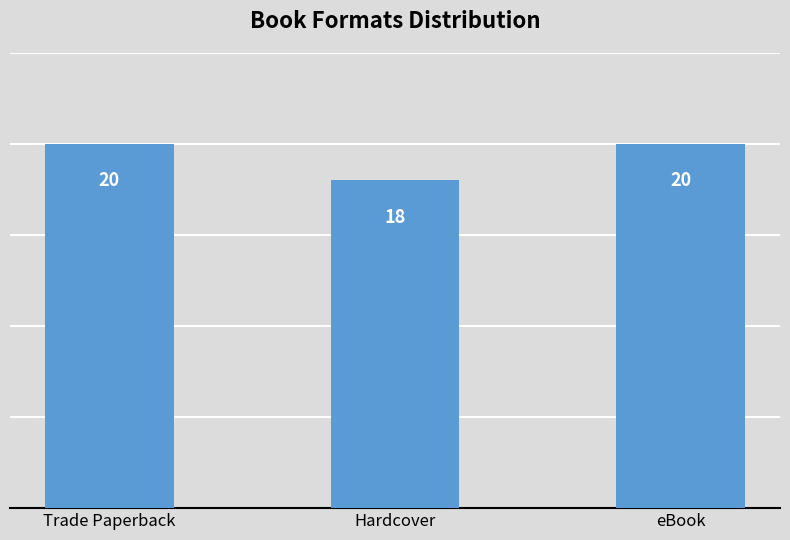

What is the value of the 3rd bar from the left?

20